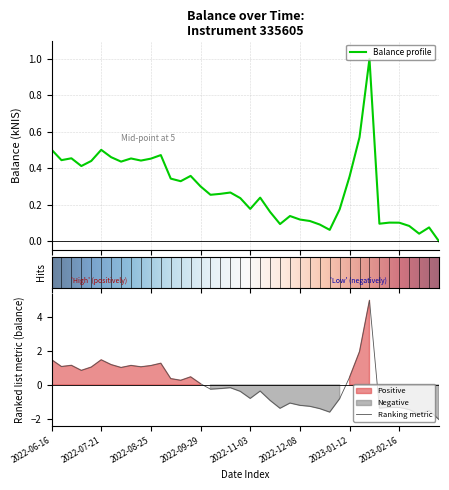

The chart shows a value of 1.4 at 2023-01-26. True or false?

False